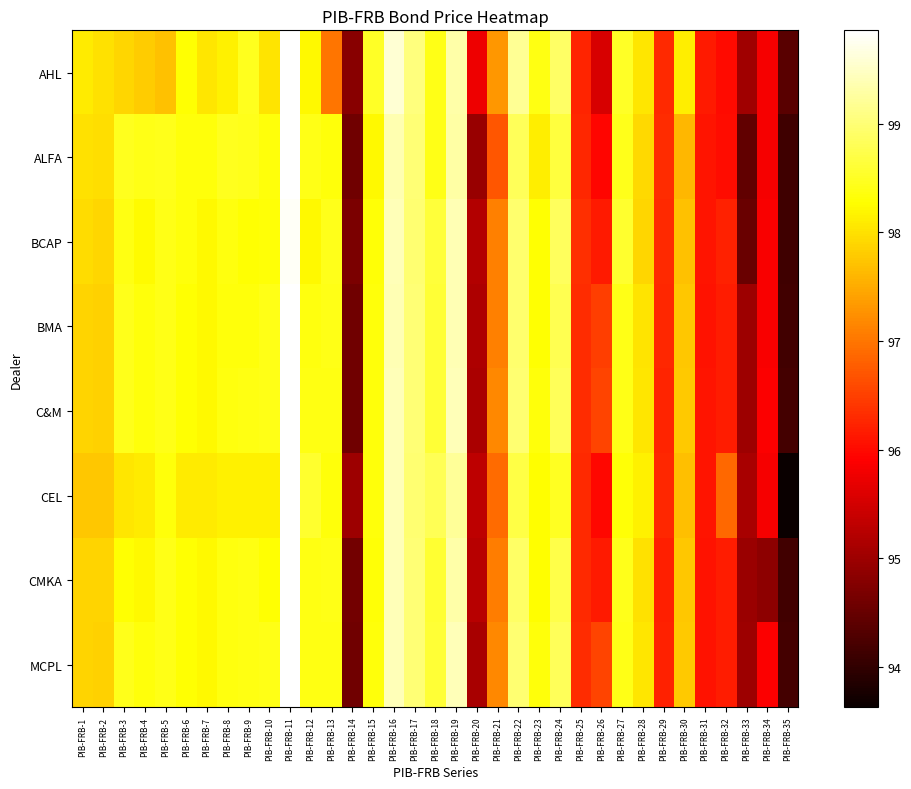

Which category has the lowest value across all series?

PIB-FRB-35